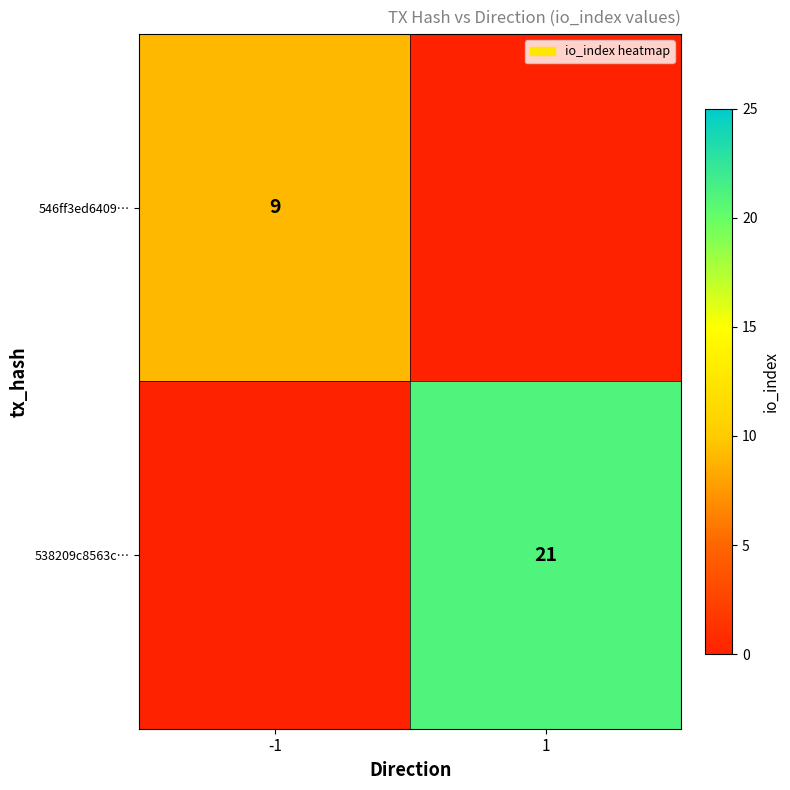

The 538209c8563c… series shows 6 at 1. True or false?

False